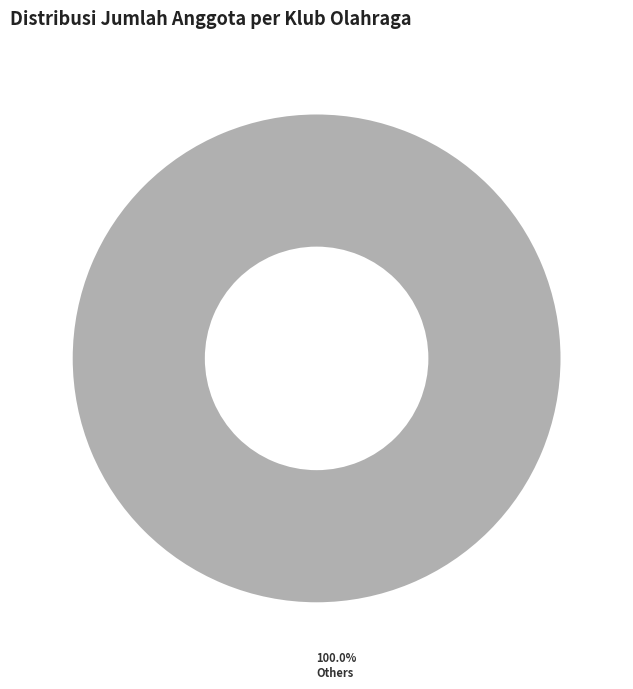

Is there a majority slice in this chart?

Yes